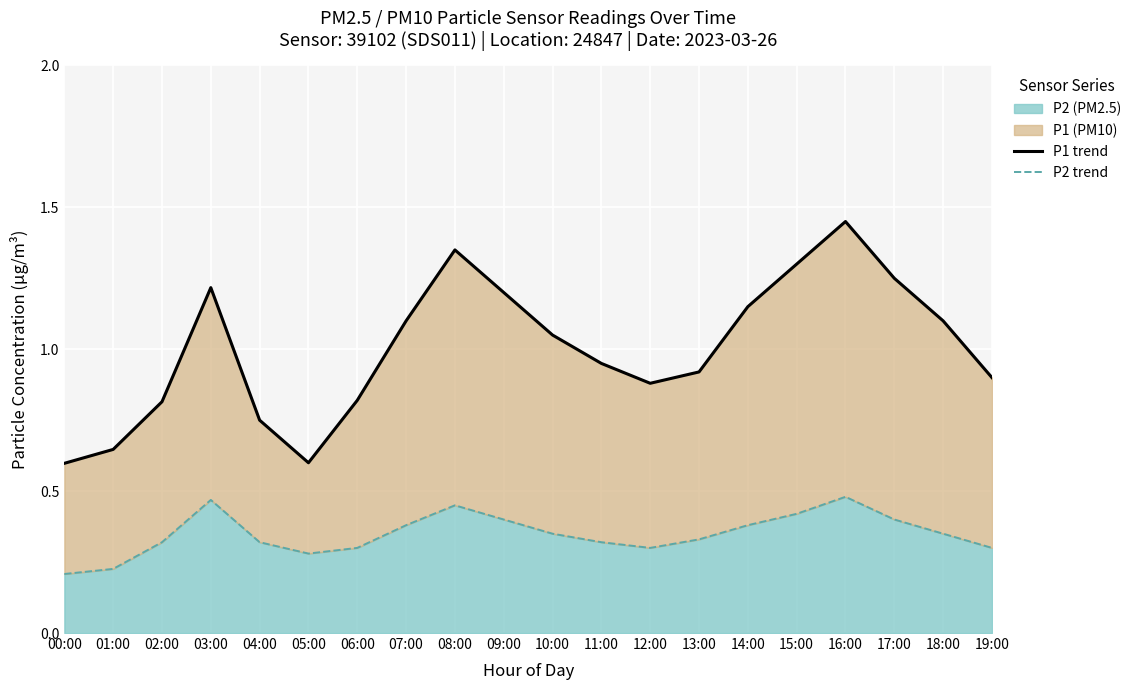

True or false: P2 trend has more than 0 interior local peaks.

True